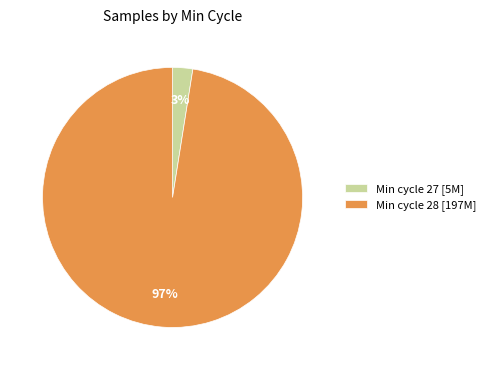

To the nearest percent, what portion does Min cycle 28 [197M] represent?

97%